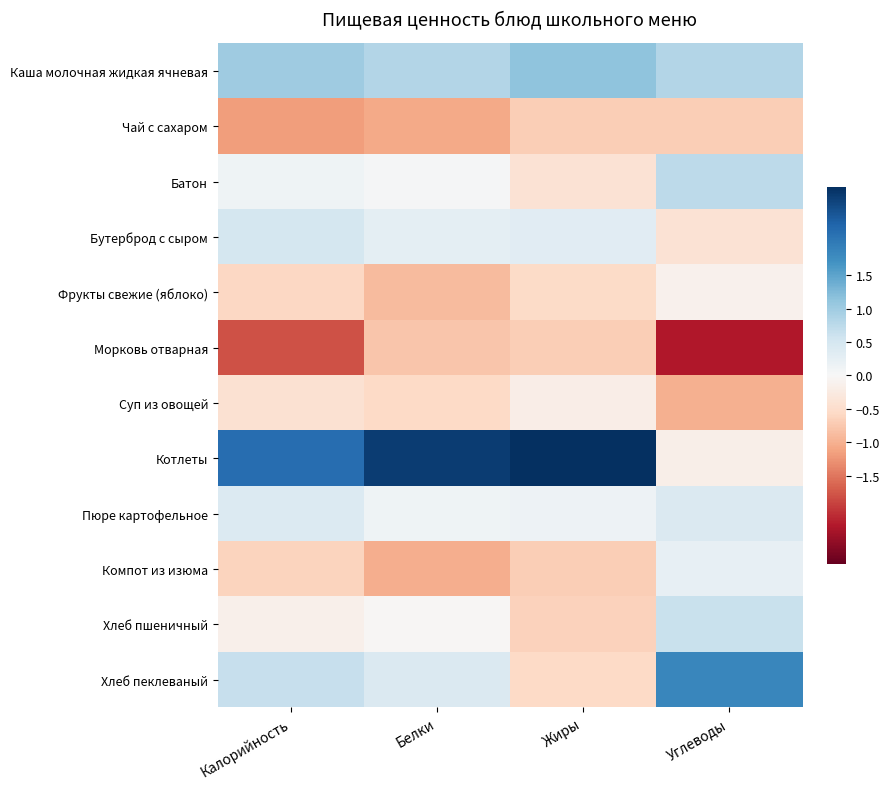

Rank the series by their maximum value, from highest to lowest.

Котлеты, Хлеб пеклеваный, Каша молочная жидкая ячневая, Батон, Хлеб пшеничный, Бутерброд с сыром, Пюре картофельное, Компот из изюма, Фрукты свежие (яблоко), Суп из овощей, Морковь отварная, Чай с сахаром